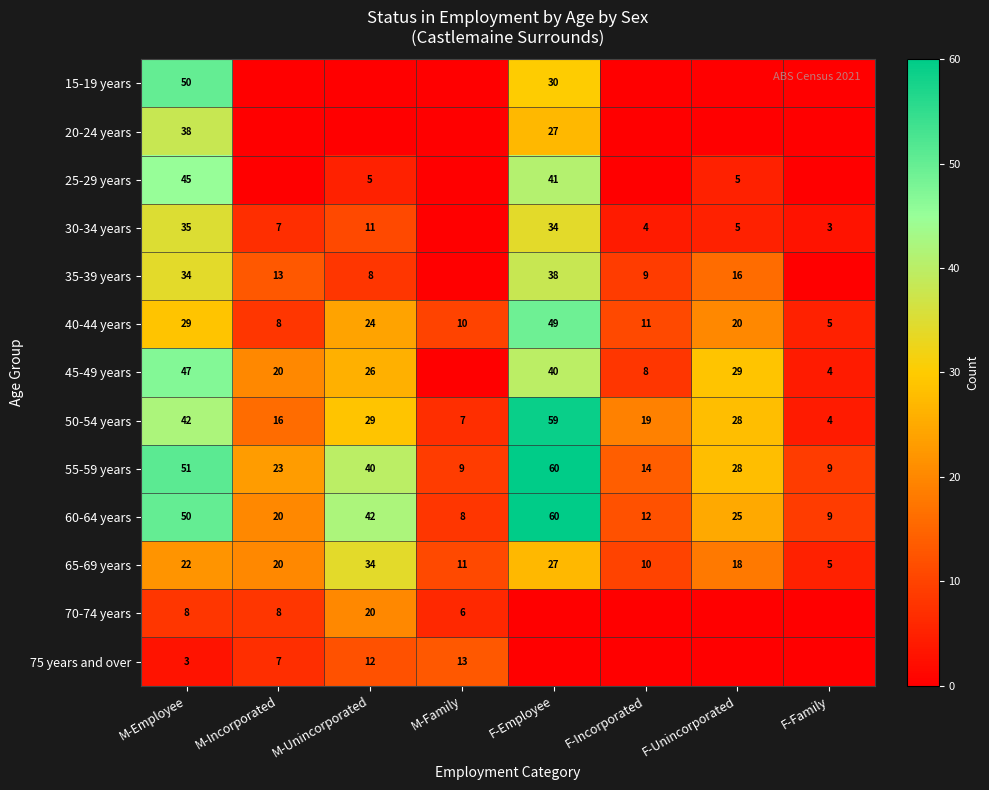

At which label does 55-59 years reach its peak?

F-Employee